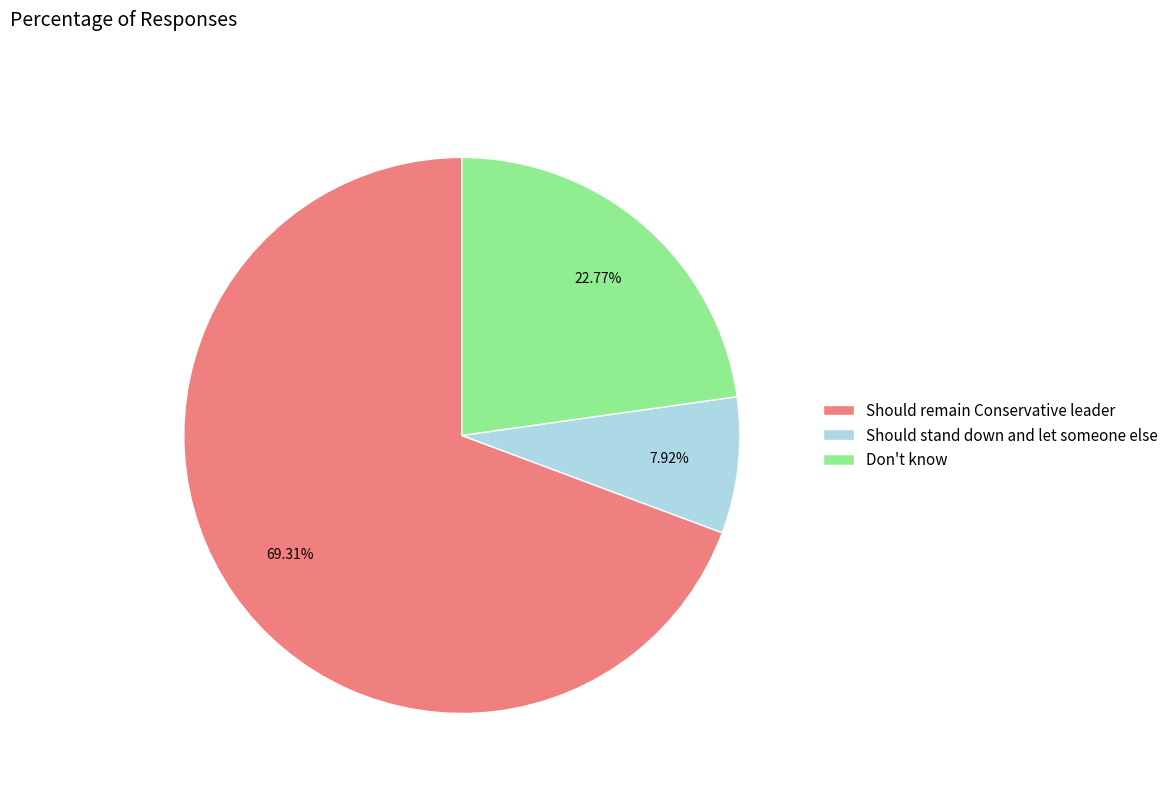

Rank the categories by value from lowest to highest.

Should stand down and let someone else, Don't know, Should remain Conservative leader